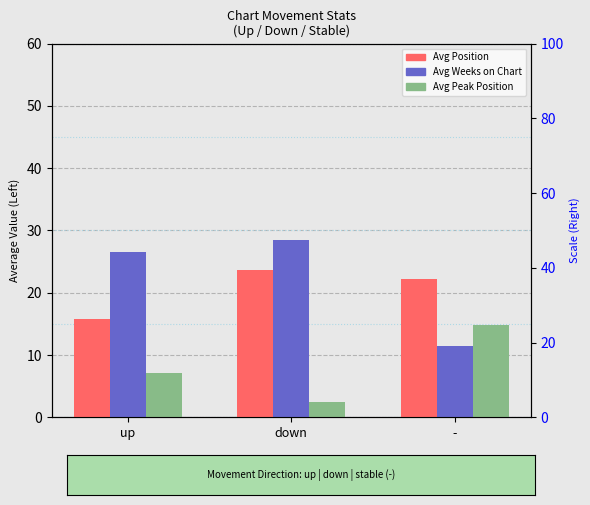

Rank the series at down from lowest to highest value.

Avg Peak Position, Avg Position, Avg Weeks on Chart